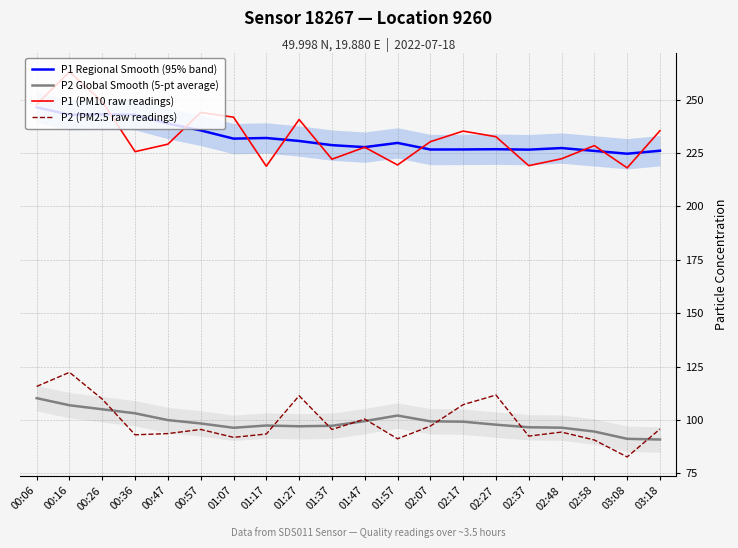

The P1 (PM10 raw readings) series shows 219.4 at 01:57. True or false?

True